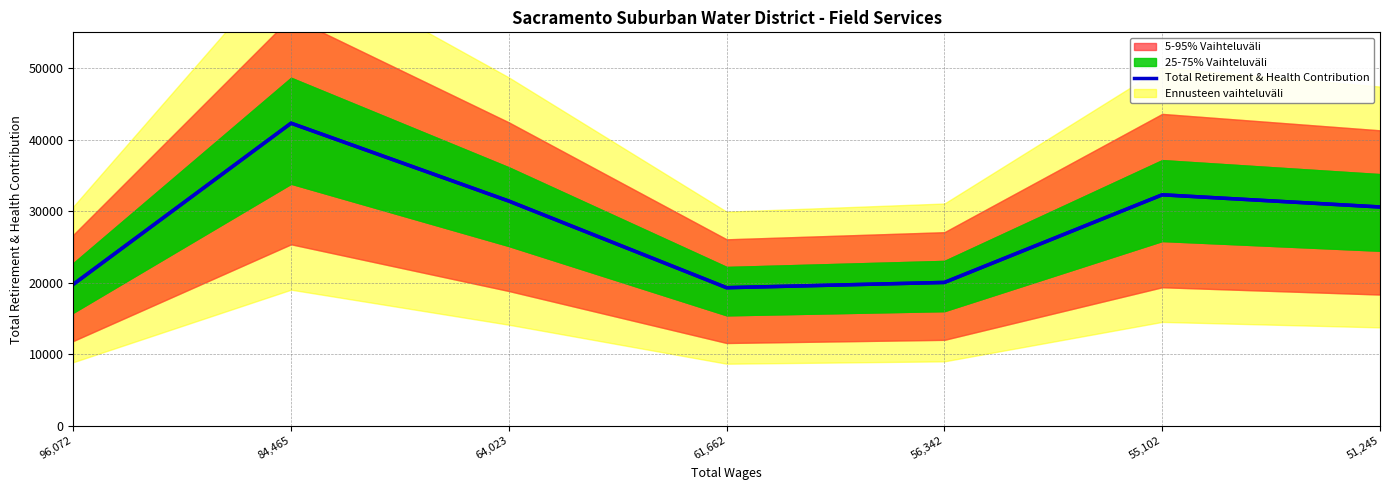

Rank the categories by value from highest to lowest.

84,465, 55,102, 64,023, 51,245, 56,342, 96,072, 61,662